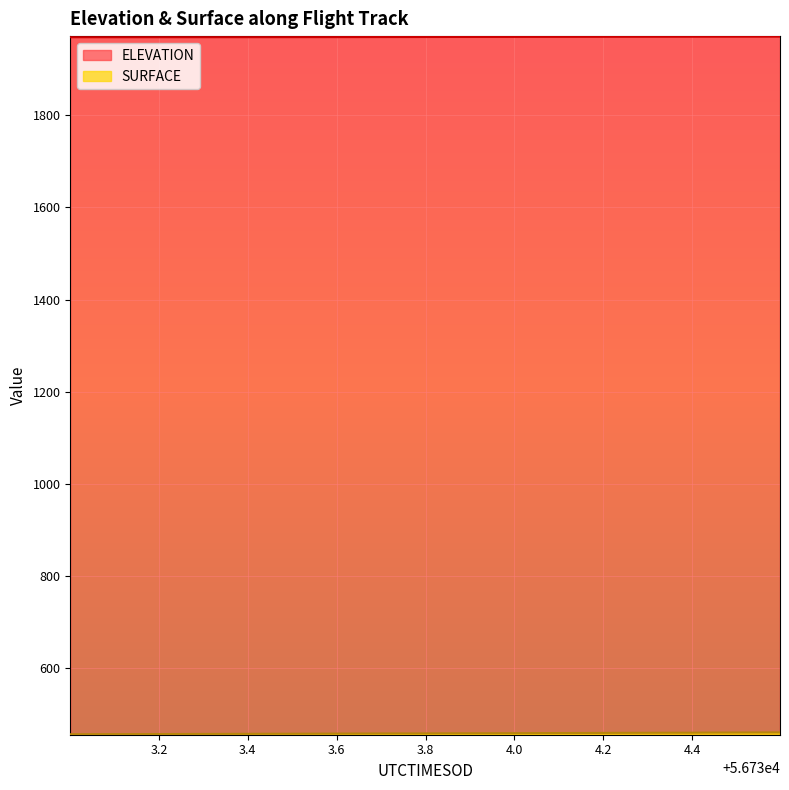

Which has a higher value, 56733.3281 or 56733.9834?

56733.9834